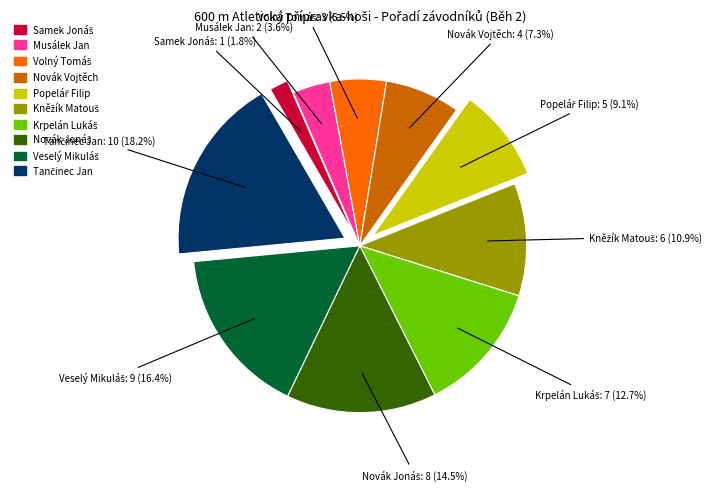

Is there a majority slice in this chart?

No